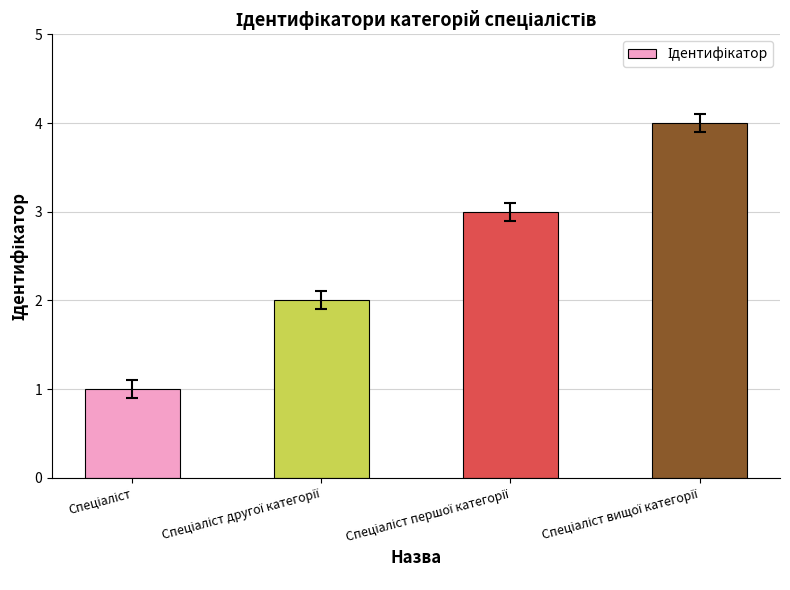

What is the difference between the second highest and second lowest values?

1